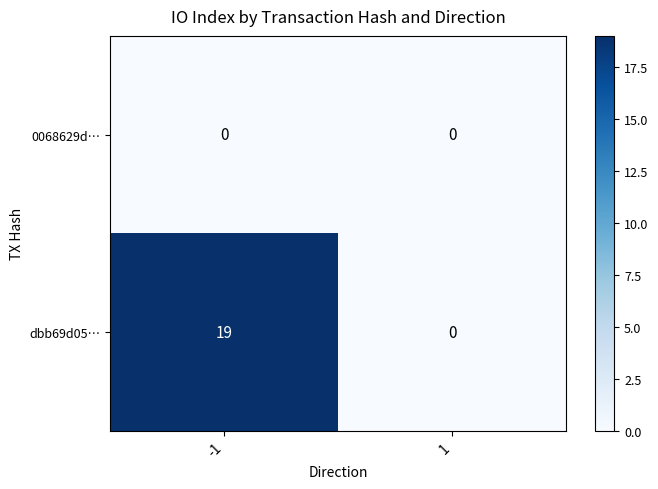

Reading left to right, what are all the values shown in this chart?

0068629d…: 0	0
dbb69d05…: 19	0